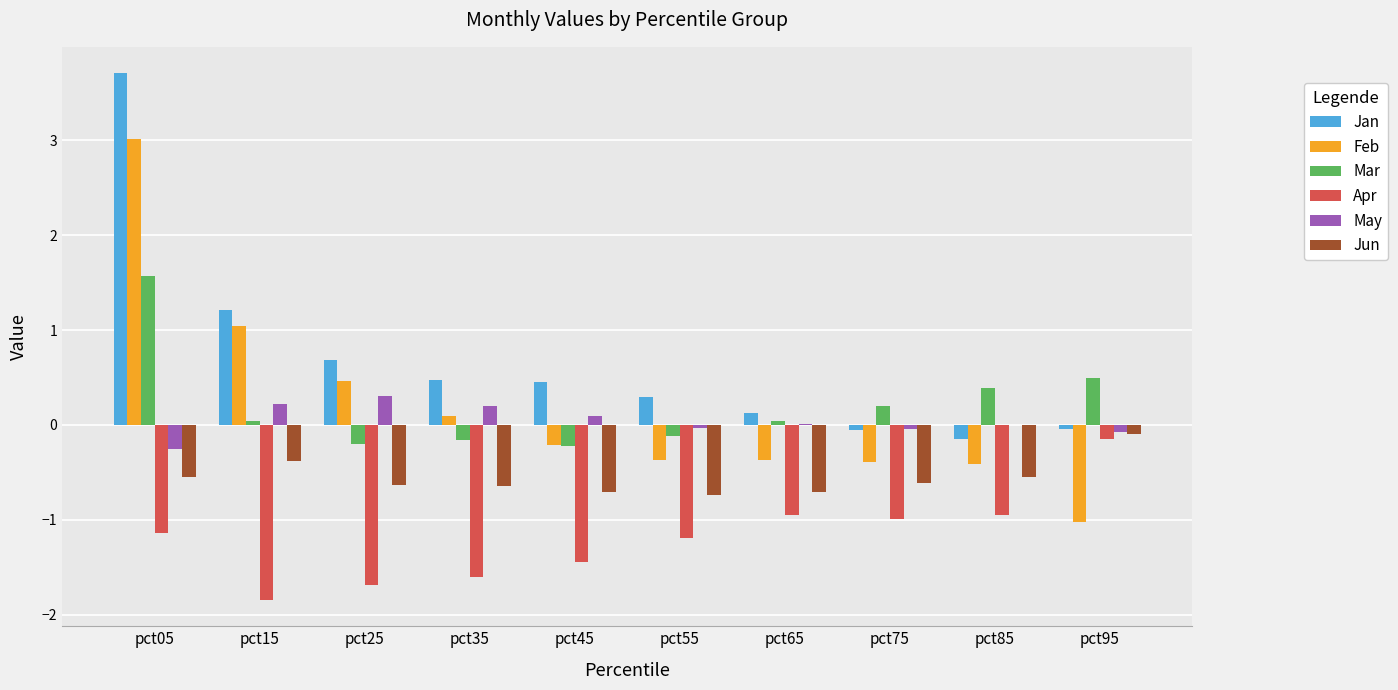

What value does the May series have at pct15?

0.2